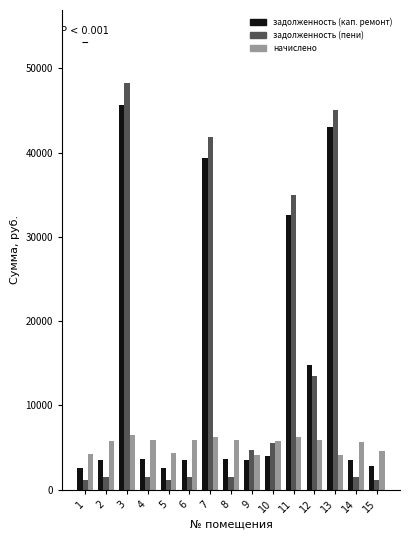

Is it true that задолженность (кап. ремонт) equals 45616.8 at 3?

True